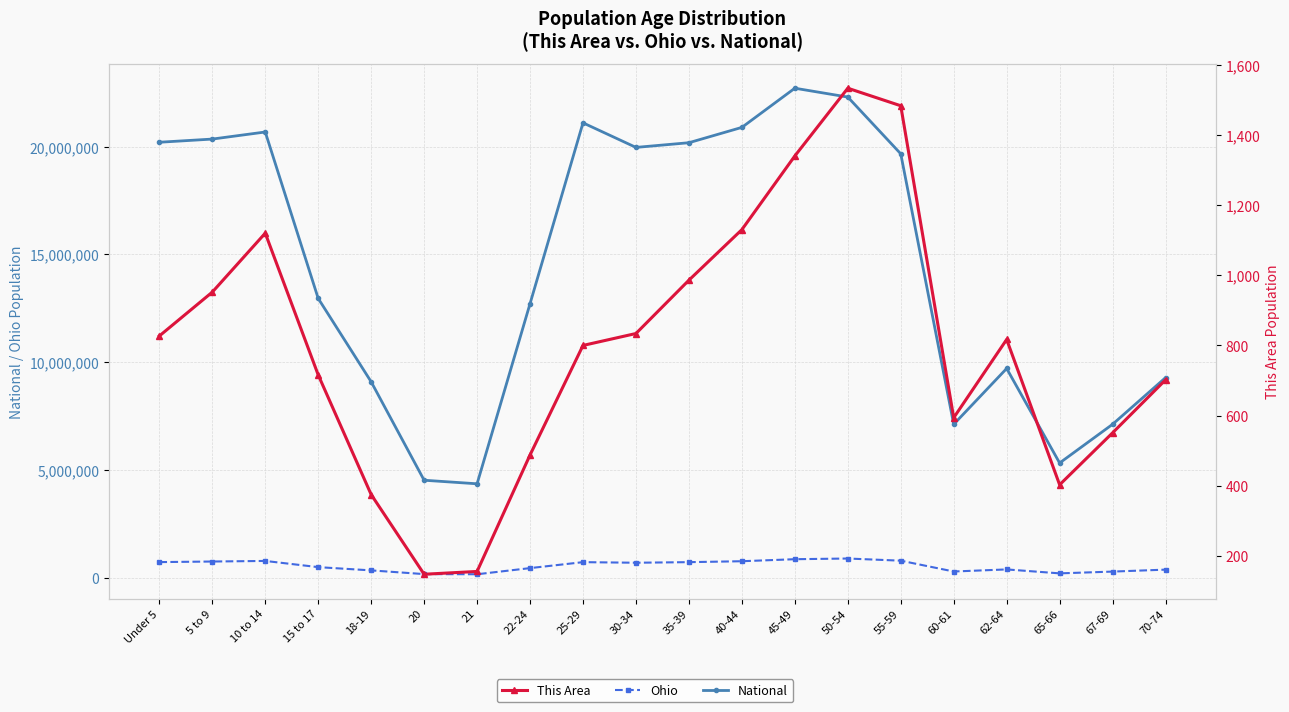

True or false: National has a value of 5463238 at Under 5.

False